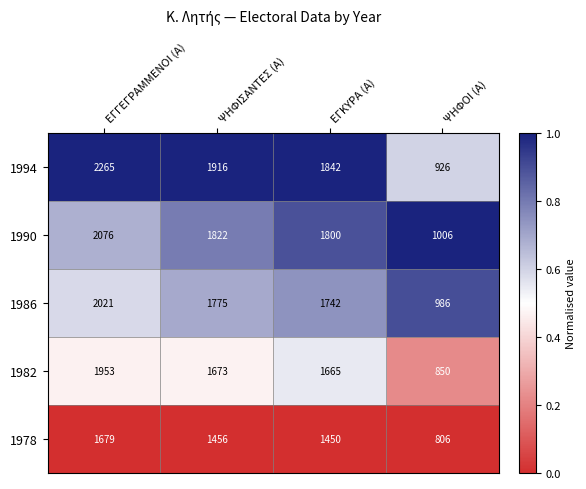

What is the spread (max minus min) of values at ΨΗΦΙΣΑΝΤΕΣ (Α)?

460